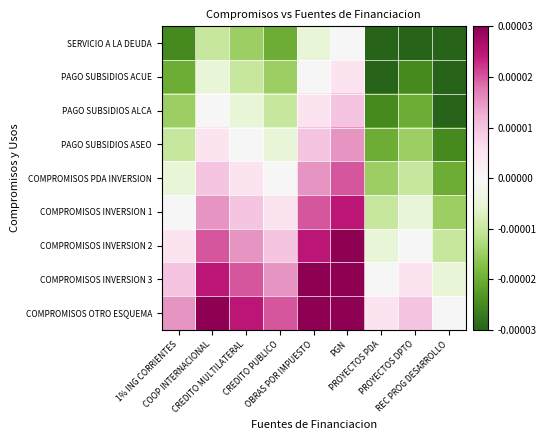

Count the number of data series in this chart.

9